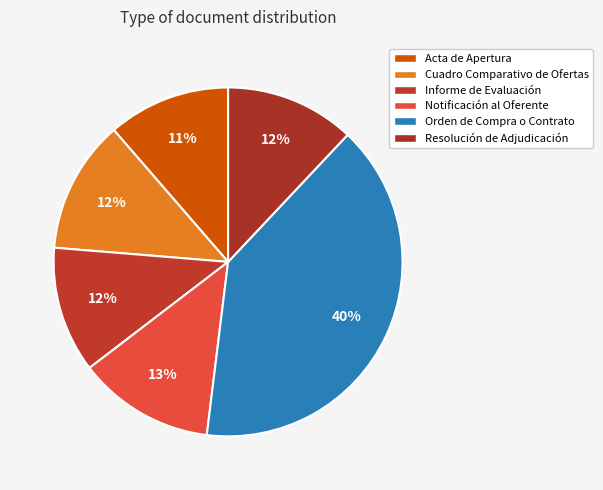

How many segments does this pie chart have?

6